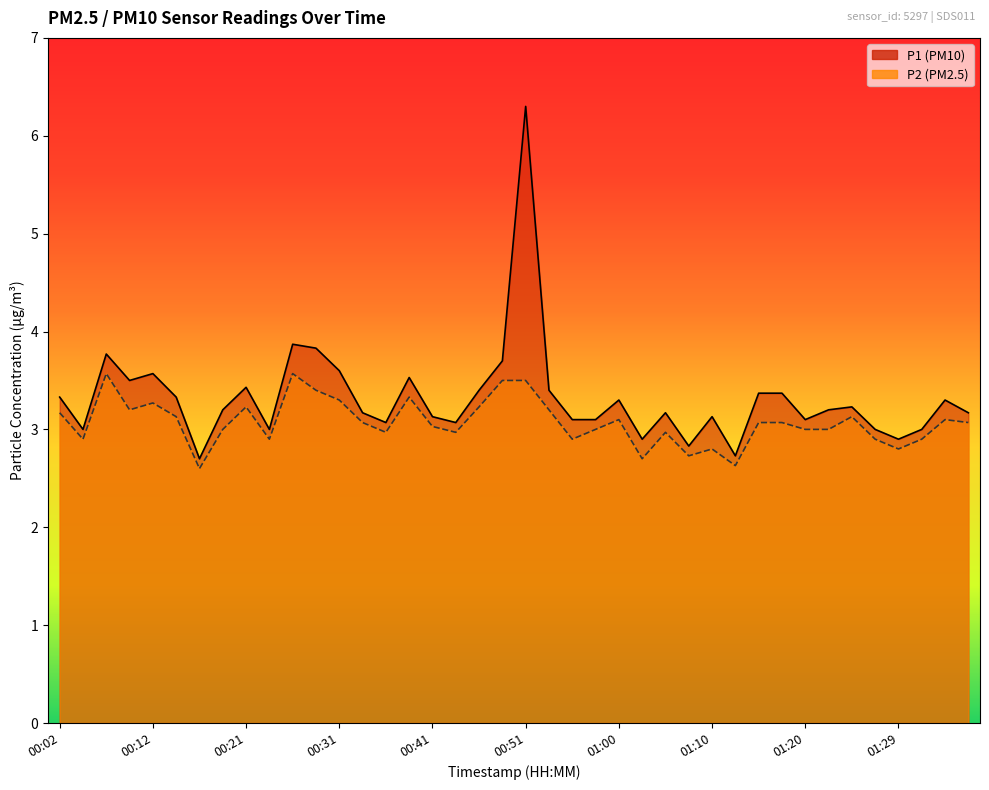

Which series changed the most between 00:43 and 00:55?

P2